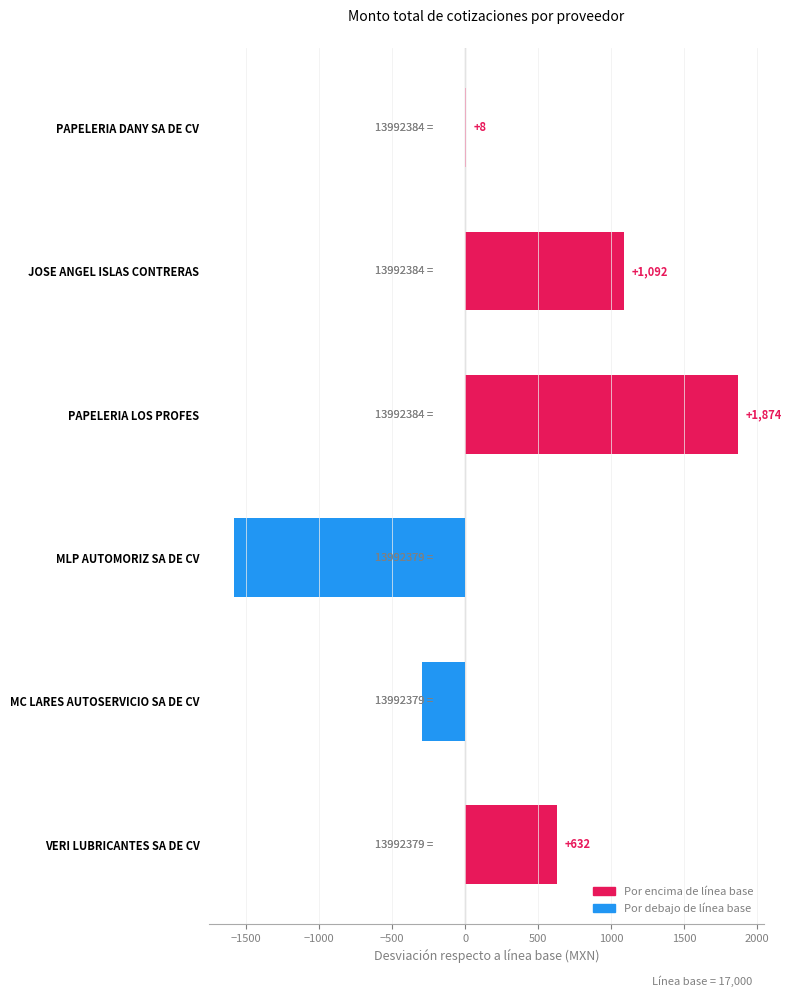

How many distinct data groups are displayed?

1